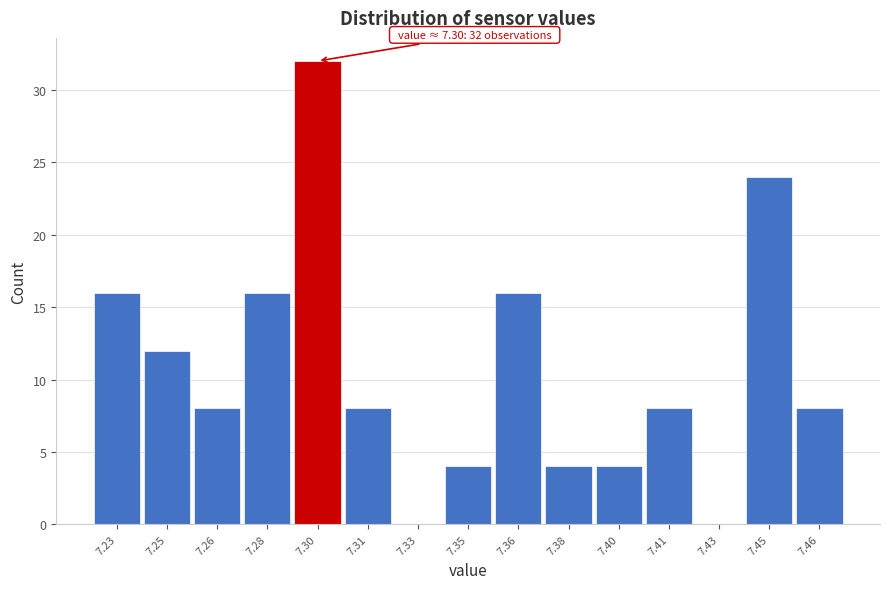

Reading left to right, extract all data points from this chart.

7.23=16	7.25=12	7.26=8	7.28=16	7.30=32	7.31=8	7.33=0	7.35=4	7.36=16	7.38=4	7.40=4	7.41=8	7.43=0	7.45=24	7.46=8